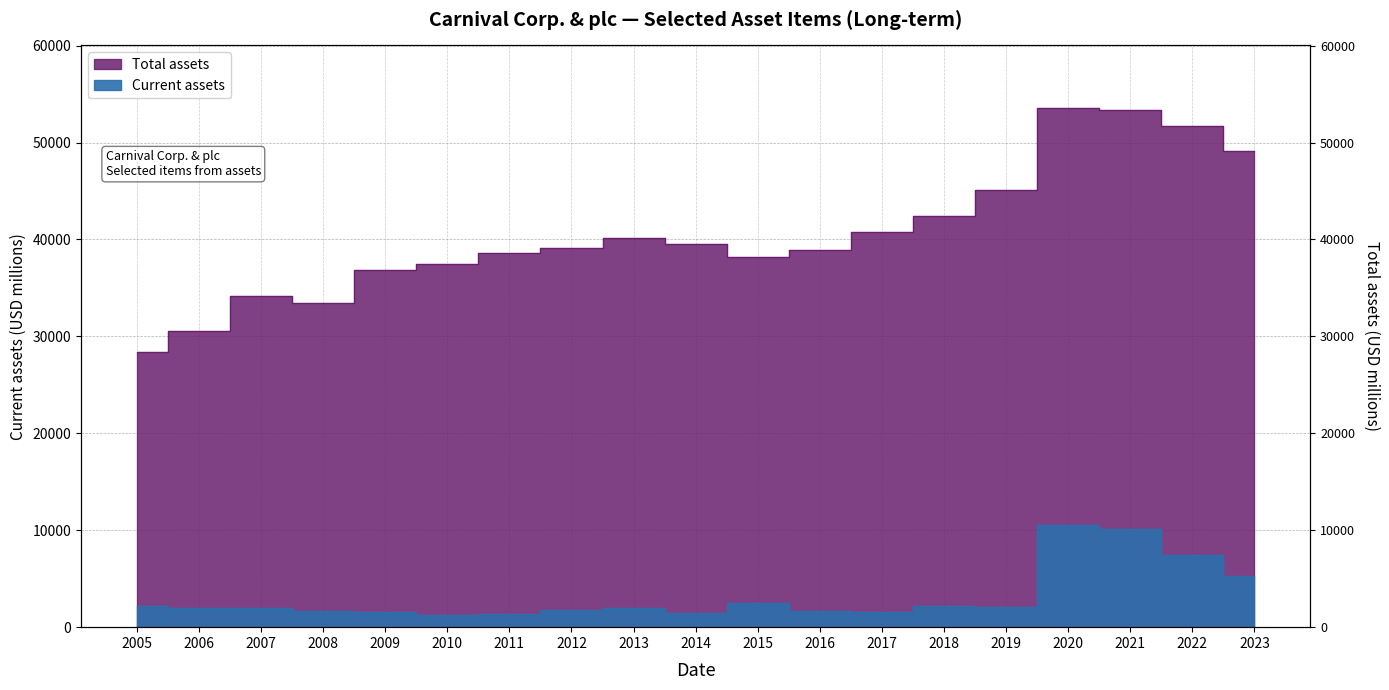

True or false: Total assets has a value of 22123 at 2019.

False